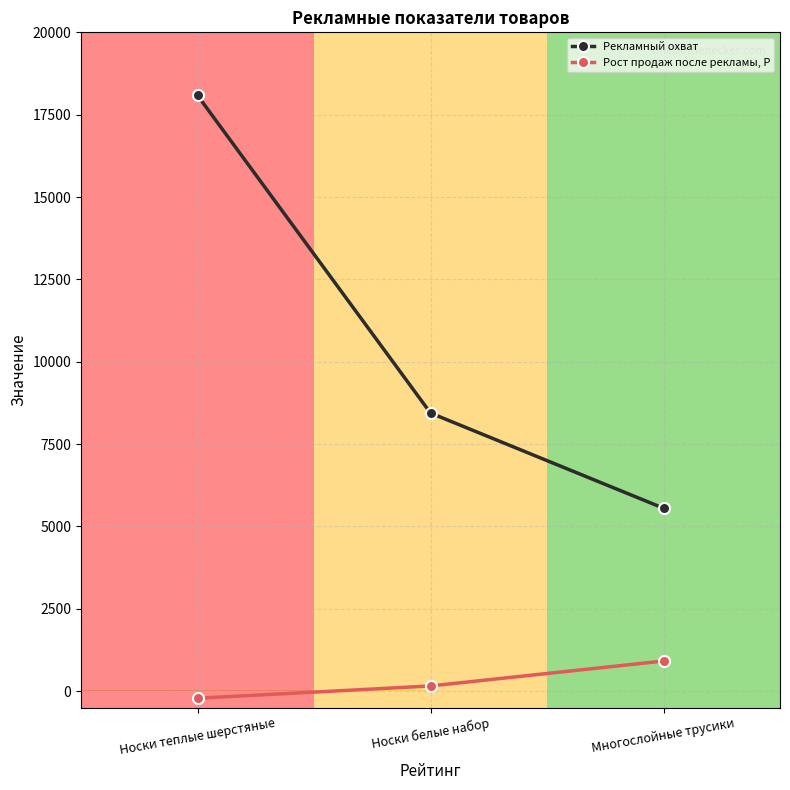

Reading left to right, extract all data points from this chart.

Рекламный охват: 18085	8442	5553
Рост продаж после рекламы, Р: -217	156	913